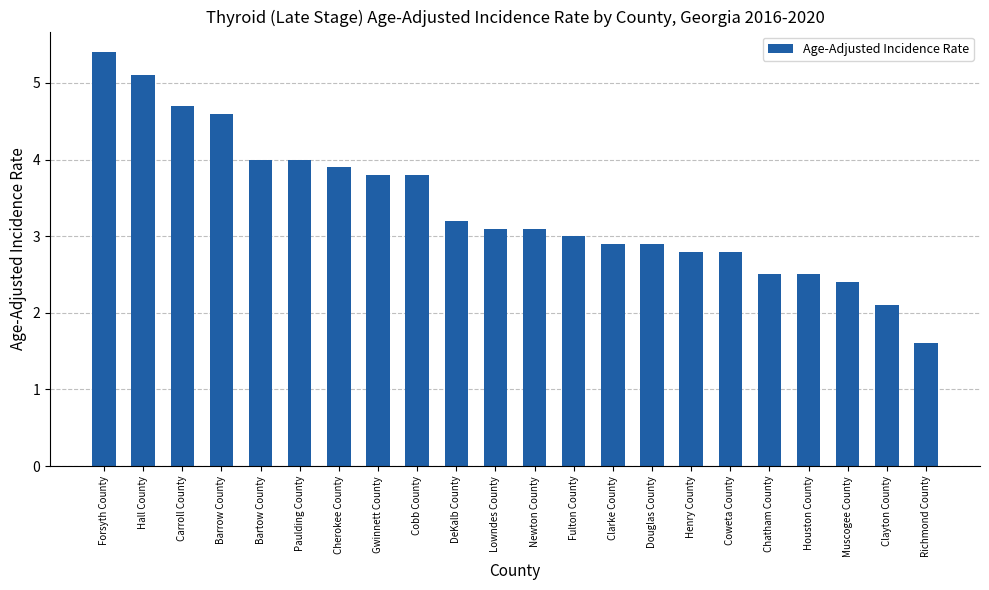

What is the difference between the maximum and minimum values?

3.8